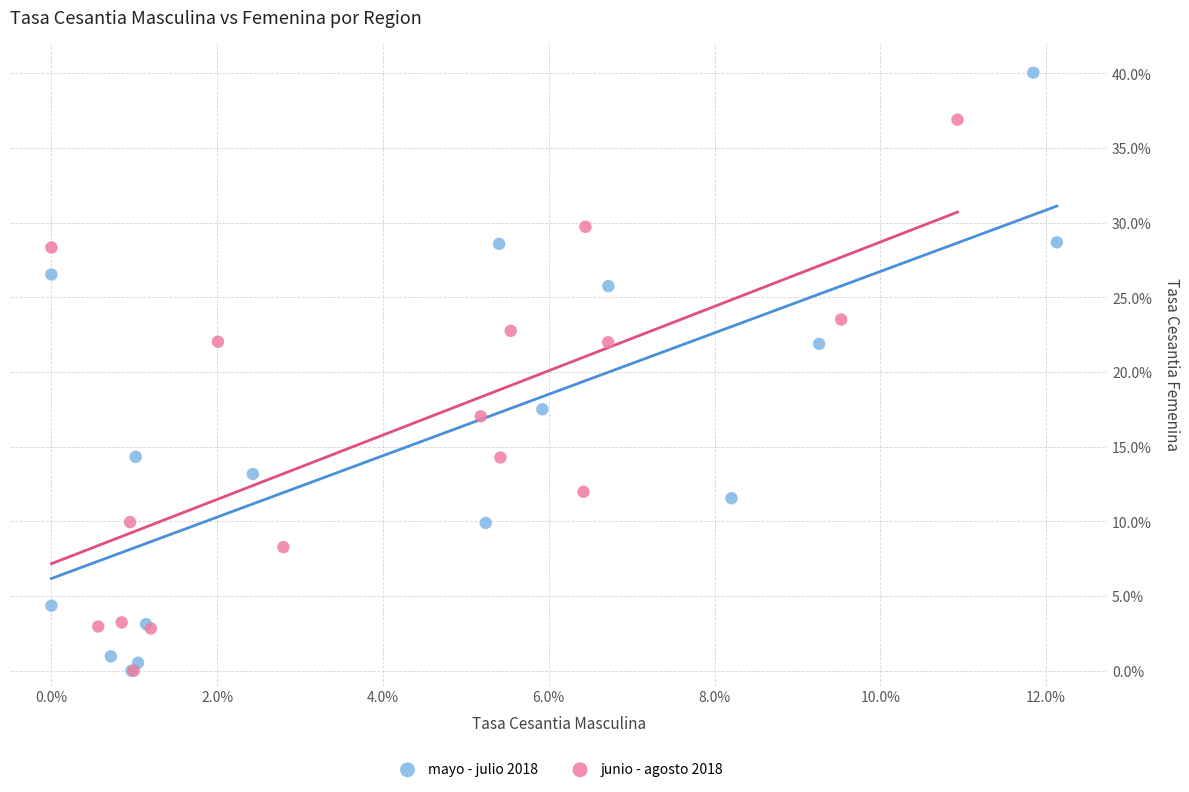

What are all the series names shown in the legend?

mayo - julio 2018, junio - agosto 2018